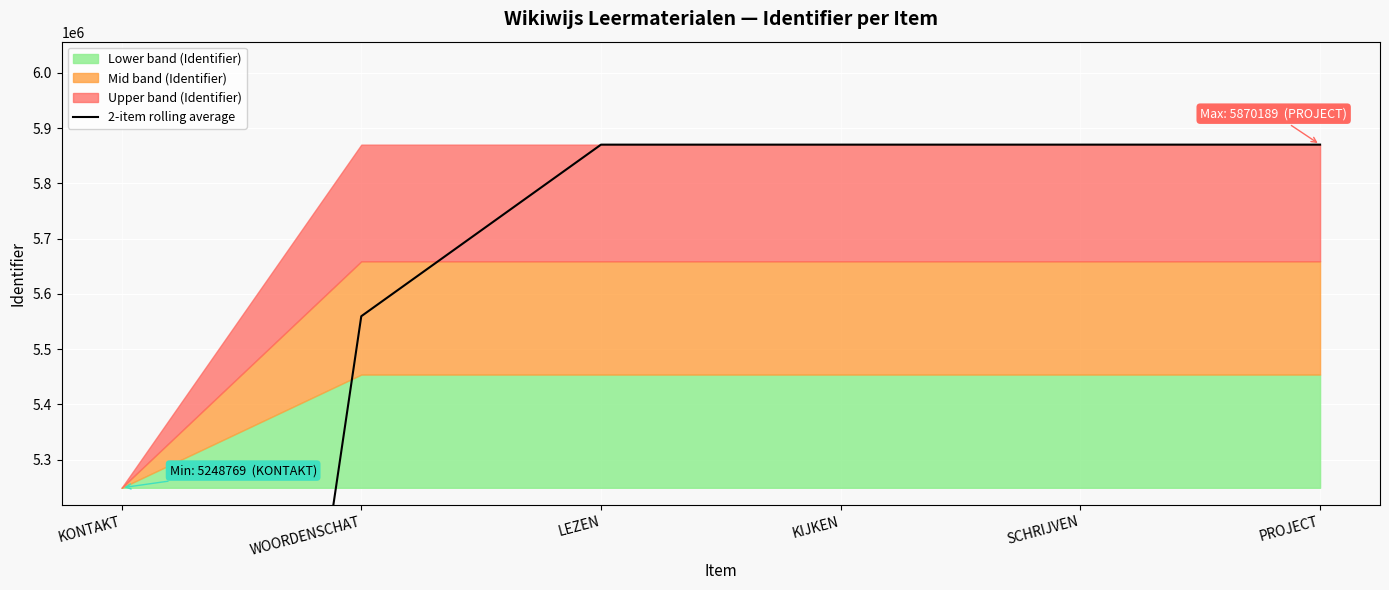

What is the value of the 4th point from the left?

5870156.0